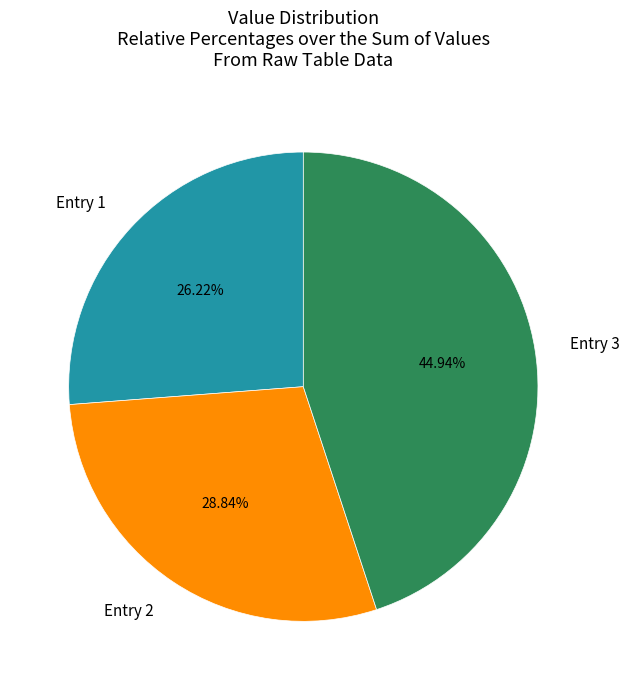

Rank the categories by value from highest to lowest.

Entry 3, Entry 2, Entry 1